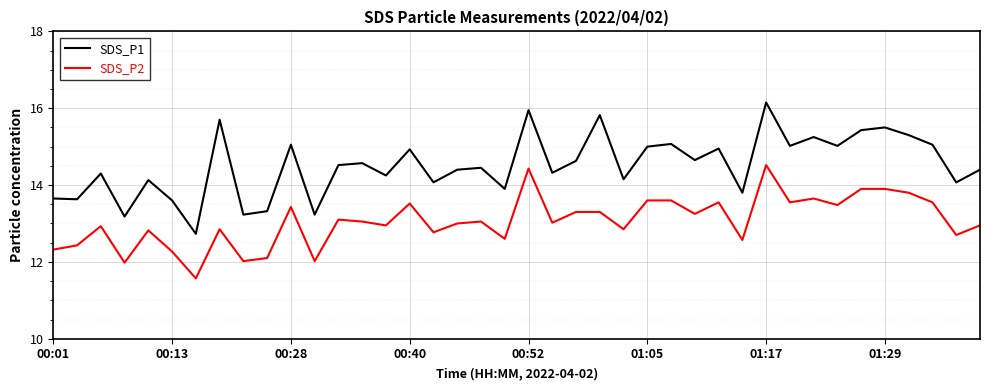

What is the smallest value displayed?

11.6